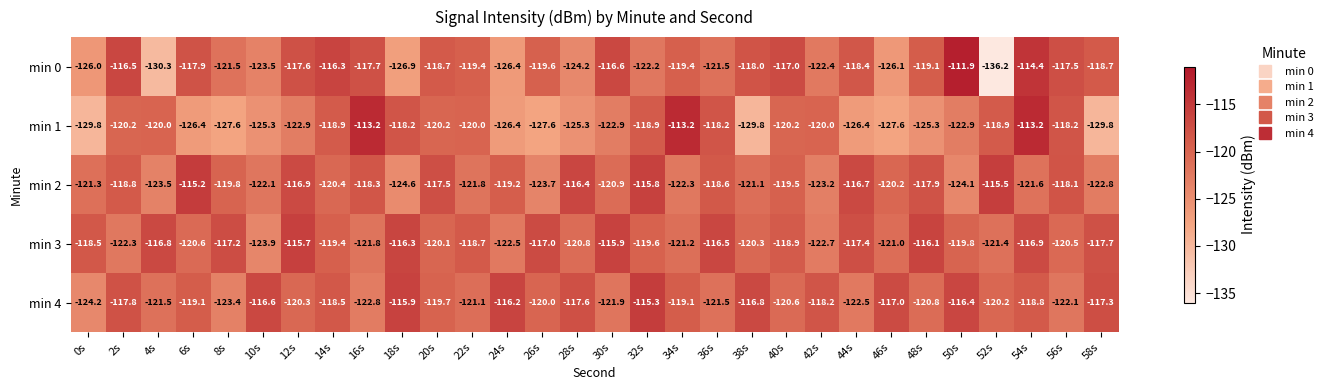

Is it true that min 4 equals -120.0 at 26s?

True